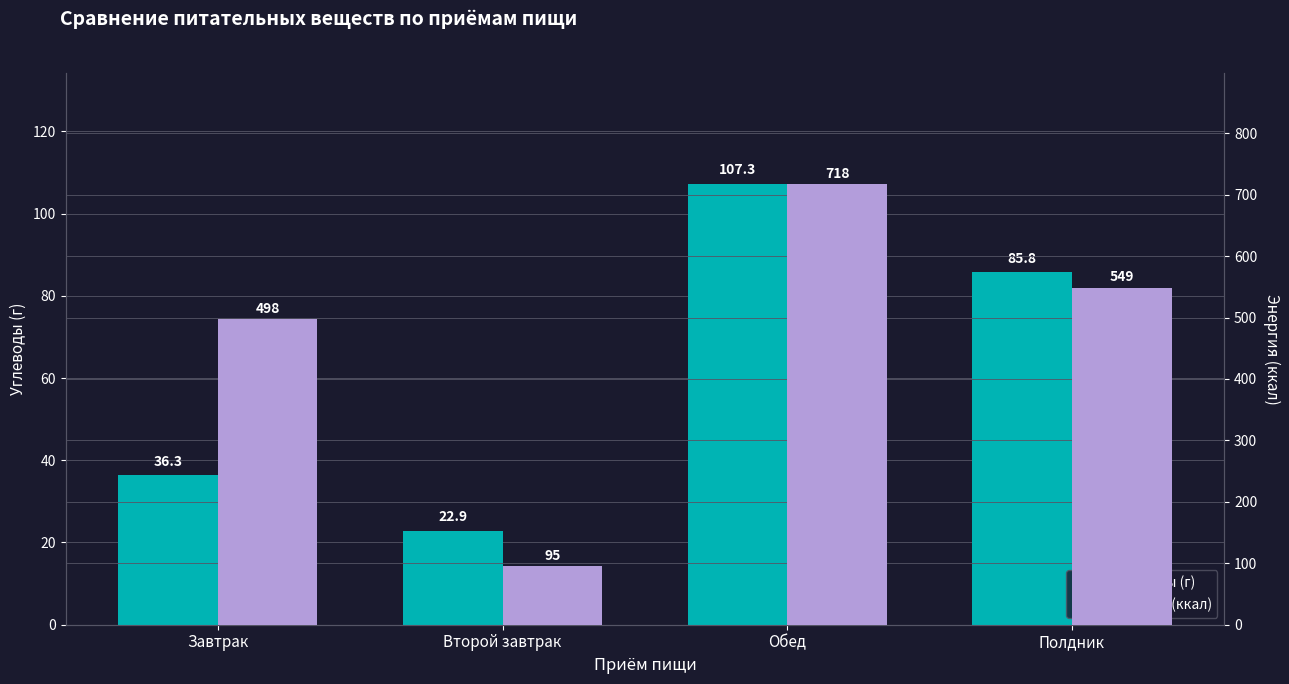

Rank the series by their maximum value, from lowest to highest.

Углеводы (г), Энергия (ккал)